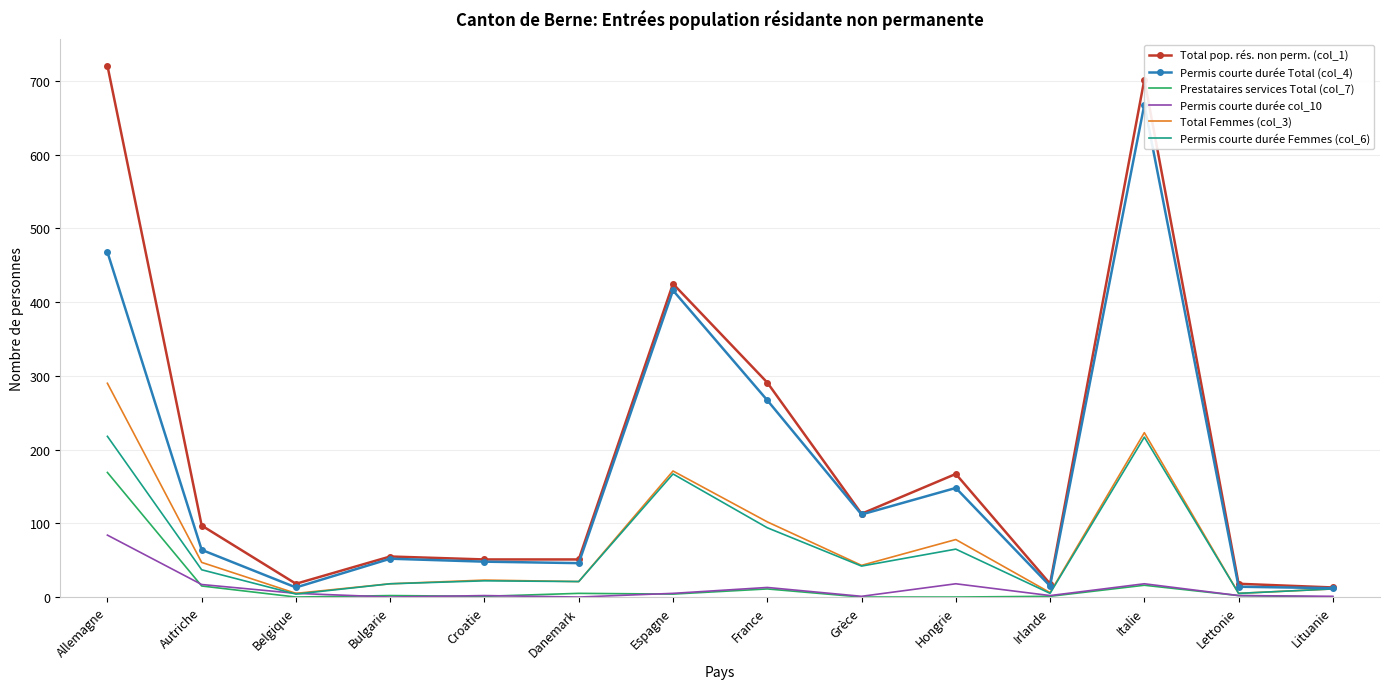

How many values in Prestataires services Total (col_7) are above zero?

10